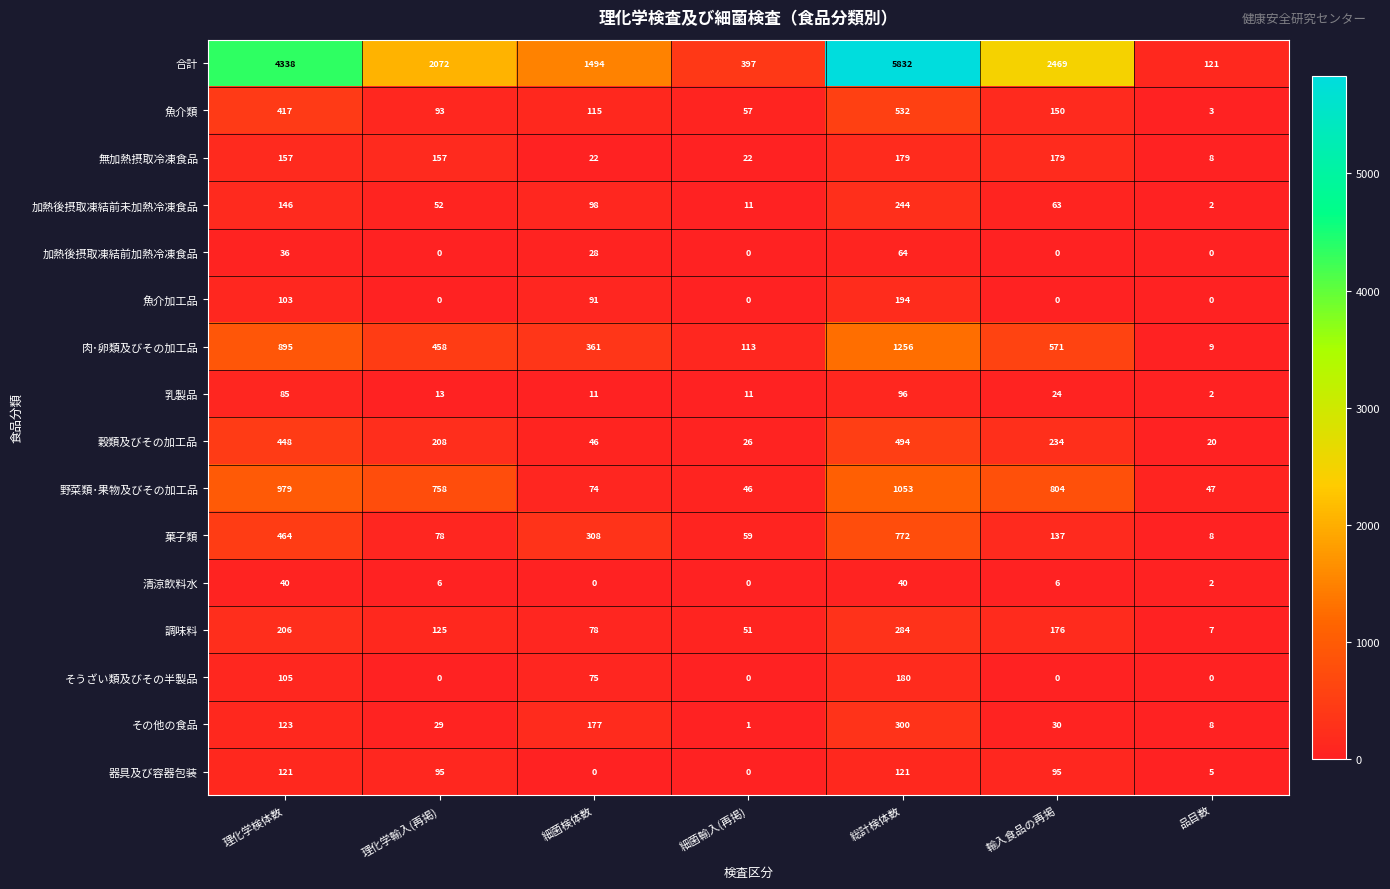

What is the average value of the 魚介類 series?

195